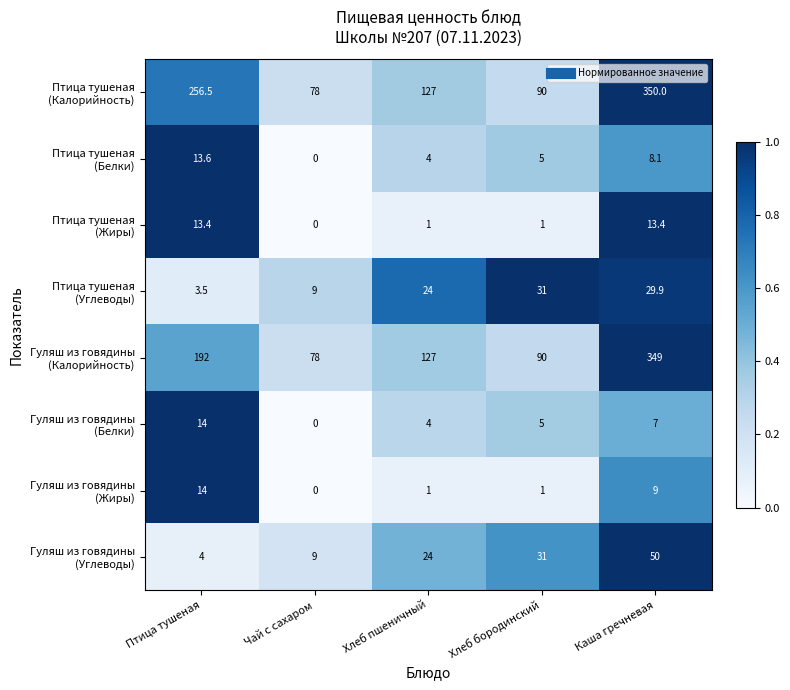

What is the total value across all series at Каша гречневая?

816.4